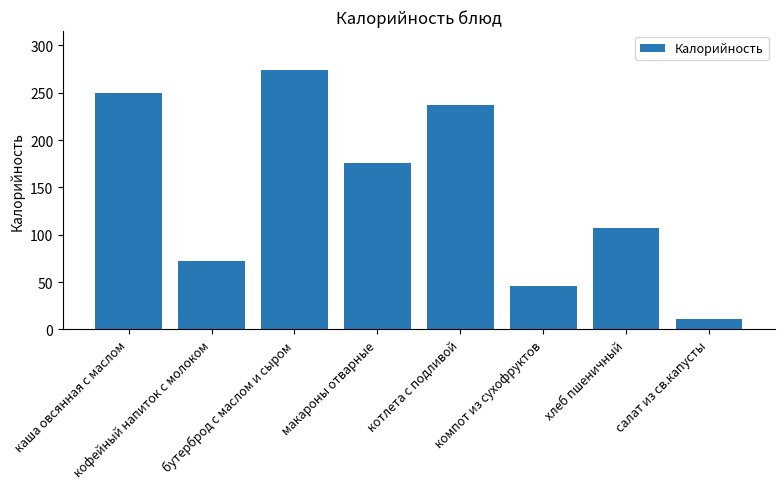

What is the approximate value at макароны отварные?

176.0